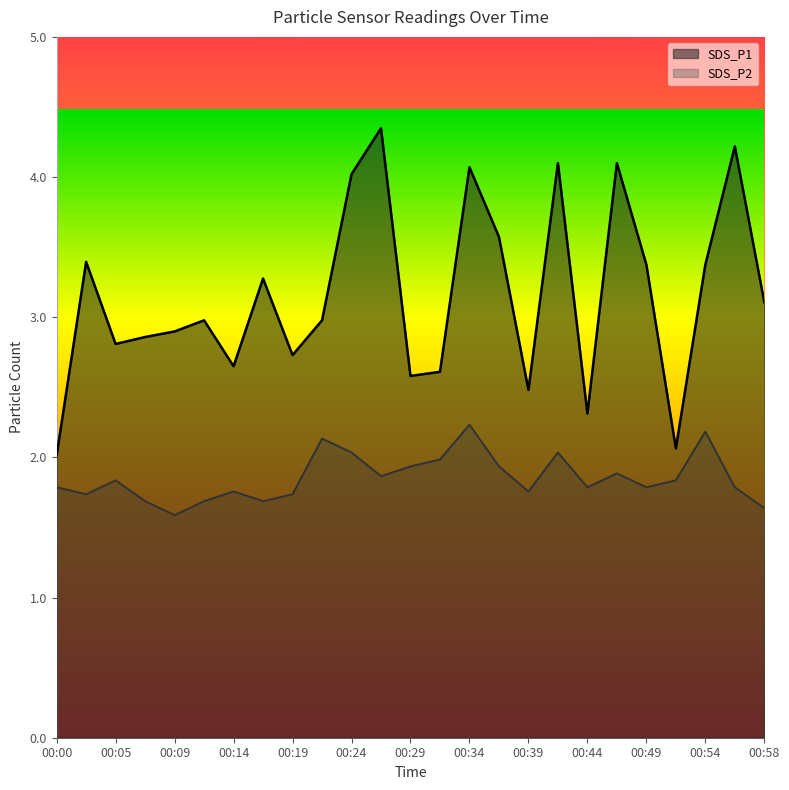

Reading left to right, transcribe all the data shown in this chart.

SDS_P1: 2.0	3.4	2.8	2.9	2.9	3.0	2.7	3.3	2.8	3.0	4.0	4.4	2.6	2.6	4.1	3.6	2.5	4.1	2.3	4.1	3.4	2.1	3.4	4.2	3.1
SDS_P2: 1.8	1.8	1.9	1.7	1.6	1.7	1.8	1.7	1.8	2.1	2.0	1.9	1.9	2.0	2.2	1.9	1.8	2.0	1.8	1.9	1.8	1.9	2.2	1.8	1.6